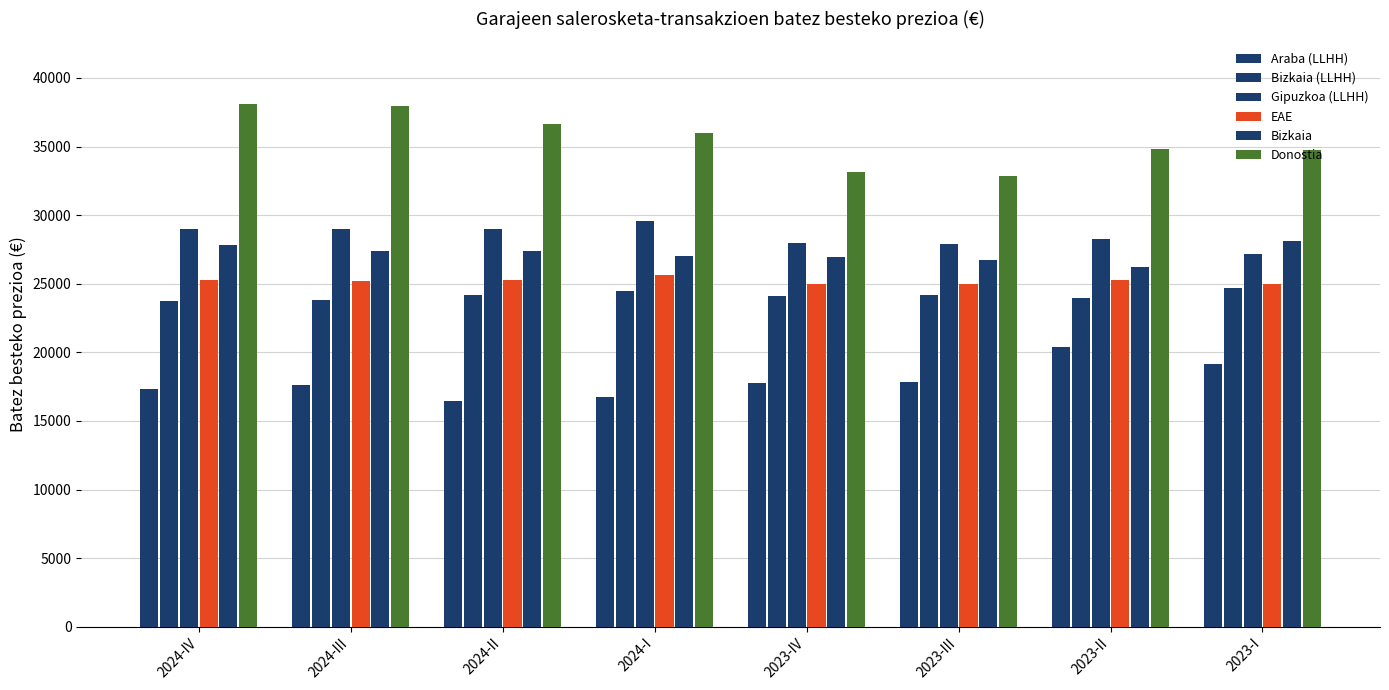

What is the total value across all series at 2024-IV?

161267